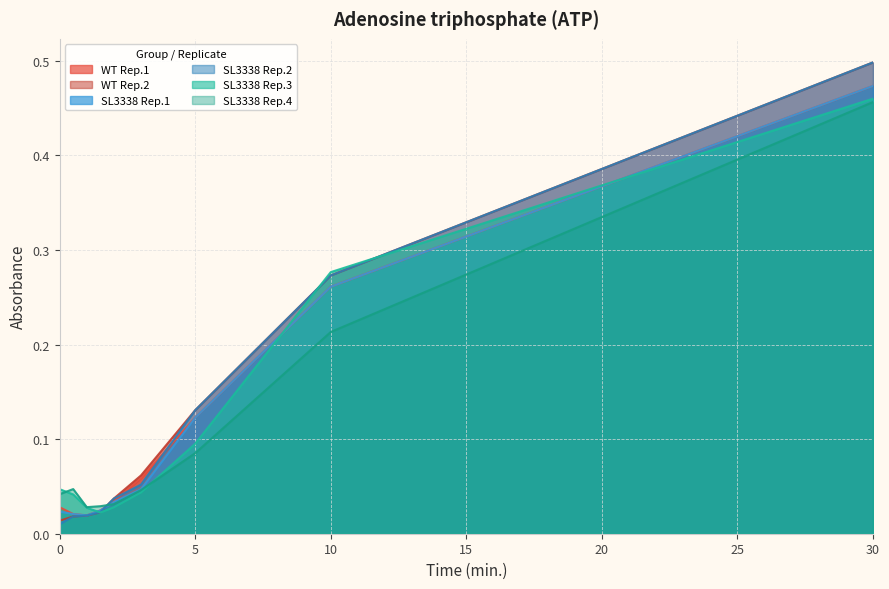

List the series in order of their peak value, highest first.

WT Rep.2, SL3338 Rep.2, WT Rep.1, SL3338 Rep.1, SL3338 Rep.3, SL3338 Rep.4